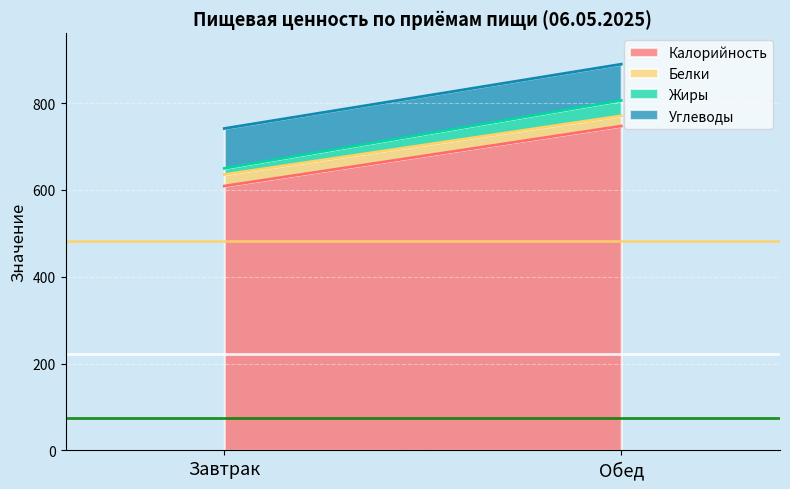

Which series changed the most between Завтрак and Обед?

Калорийность